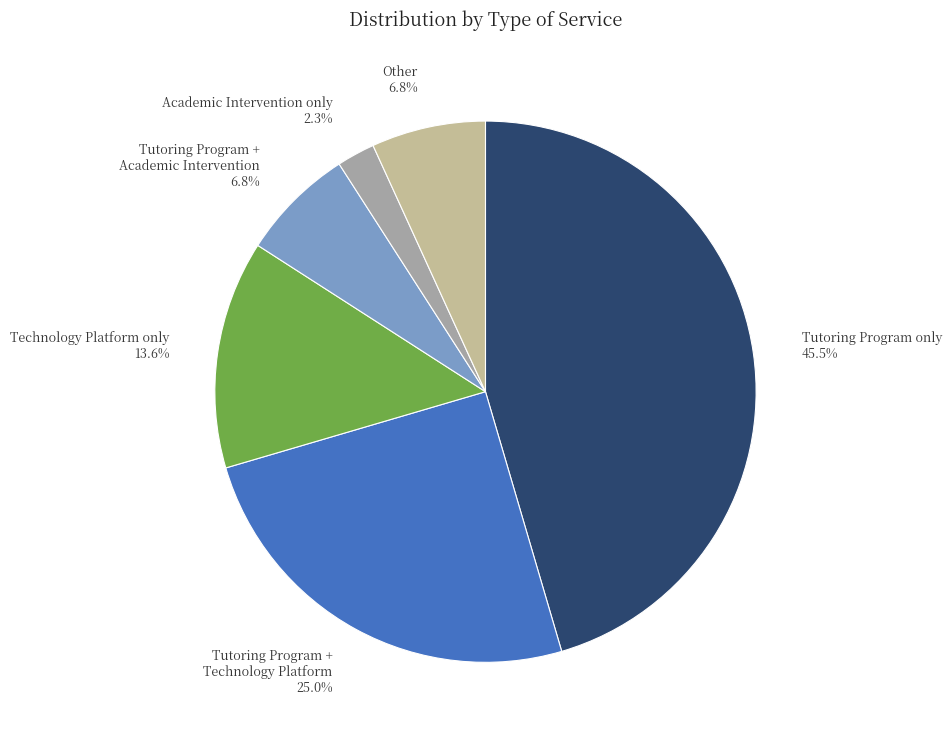

Does any single category account for the majority?

No